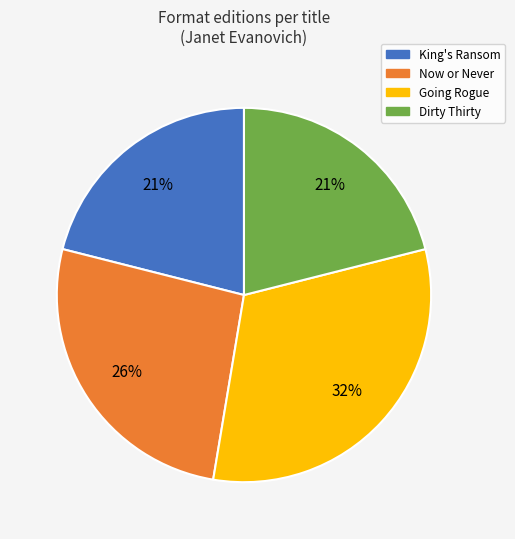

Is there any slice that represents more than half of the pie?

No